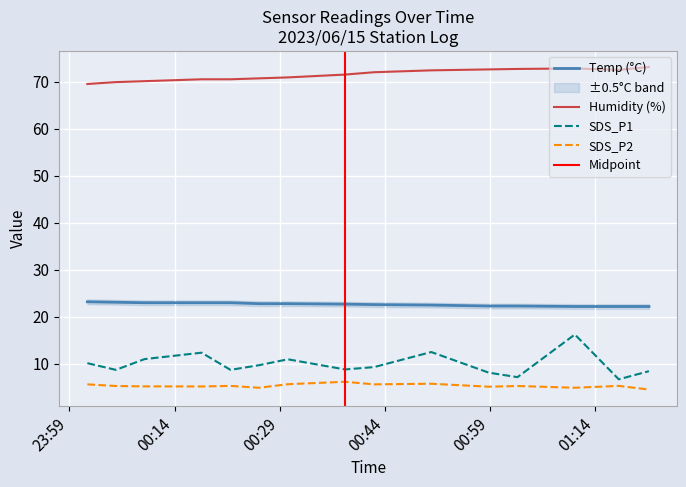

What are all the series names shown in the legend?

Temp, Humidity, SDS_P1, SDS_P2